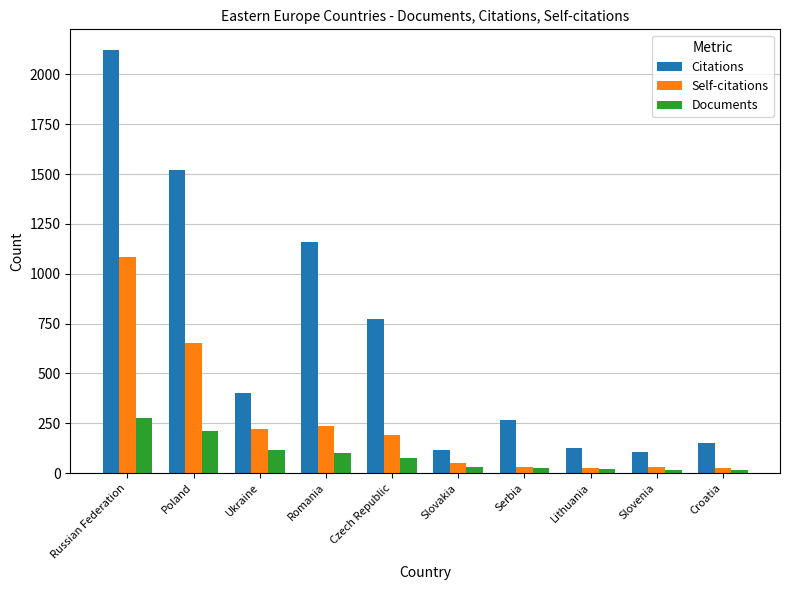

What is the spread (max minus min) of values at Russian Federation?

1844